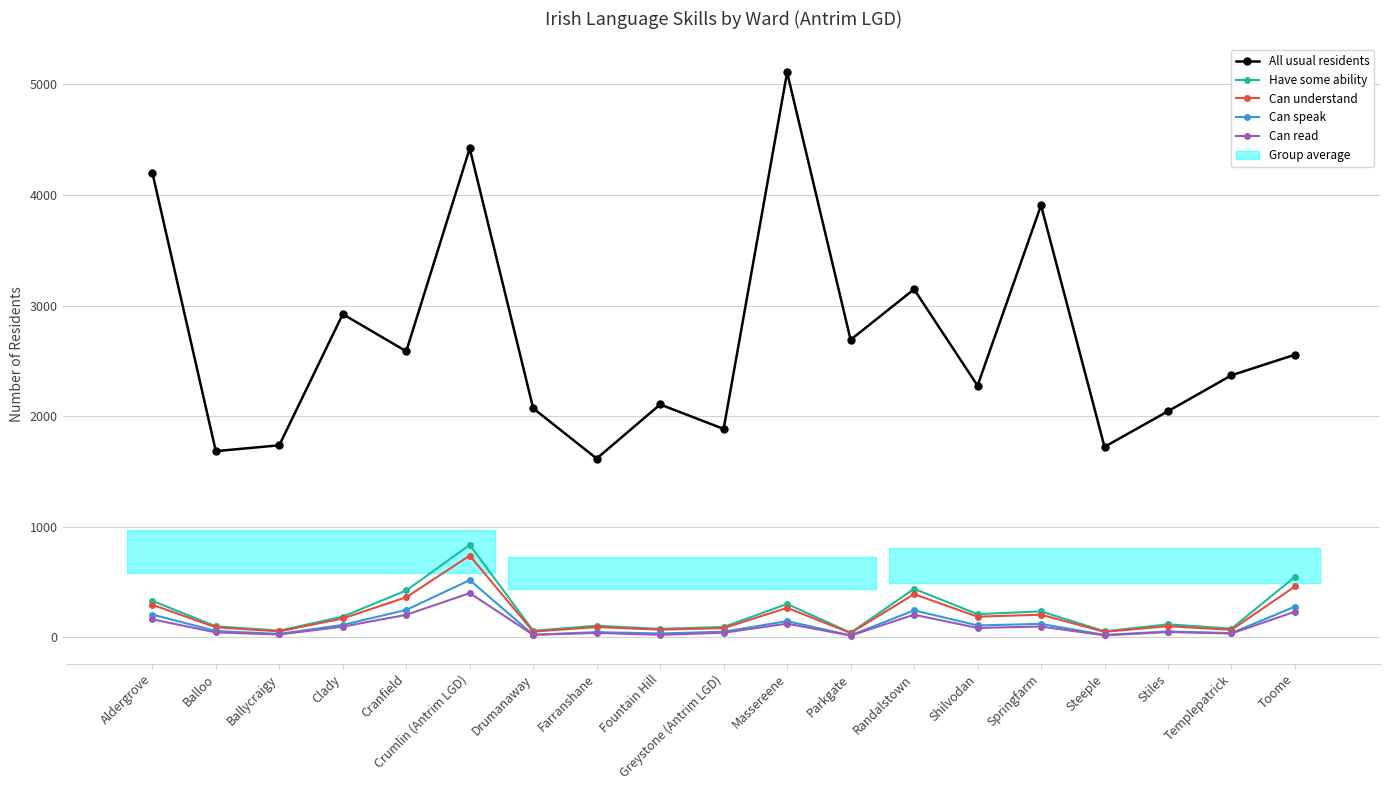

Where is the first local maximum for Have some ability?

Crumlin (Antrim LGD)